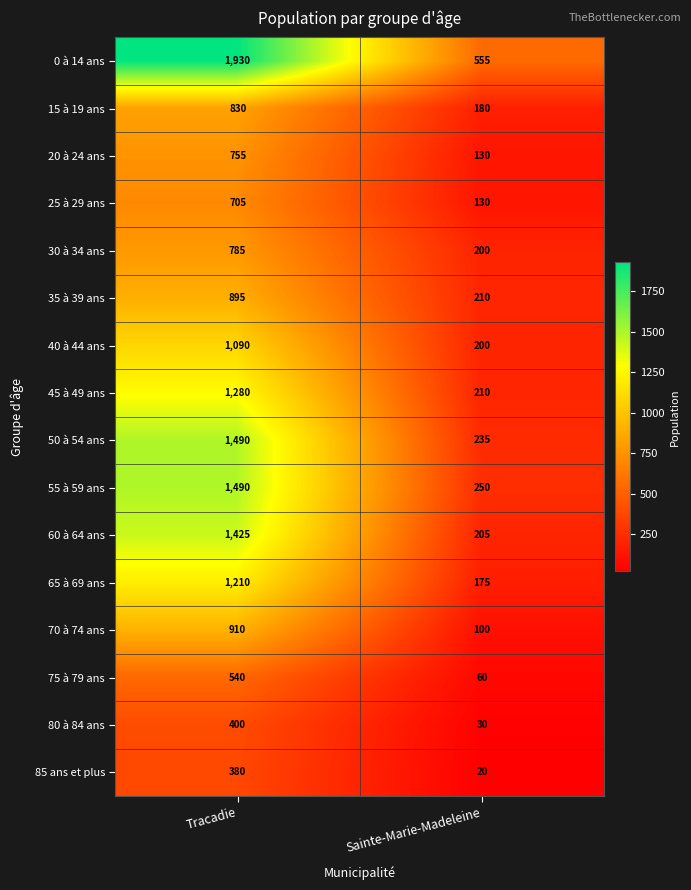

Read the 35 à 39 ans value at Sainte-Marie-Madeleine.

210